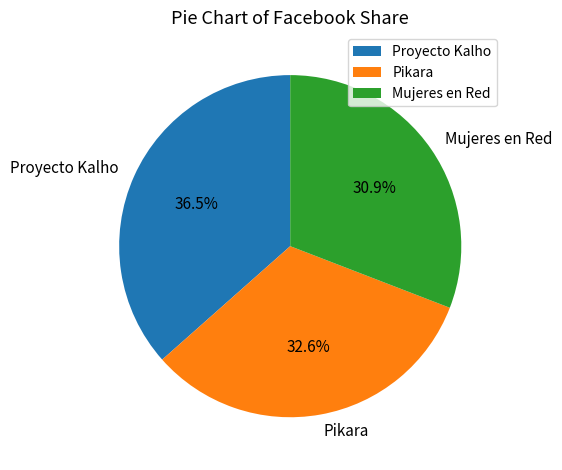

Which slice is the smallest?

Mujeres en Red